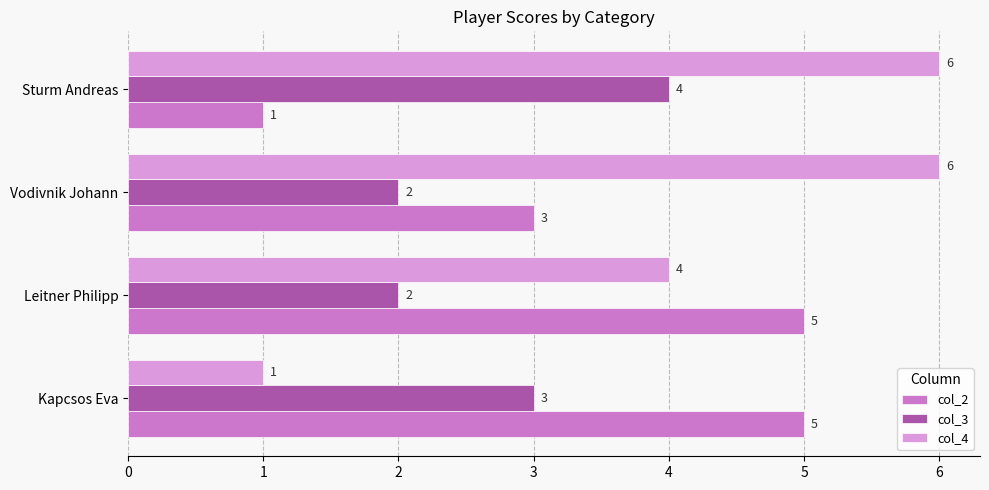

Which category has the lowest value in the col_4 series?

Kapcsos Eva